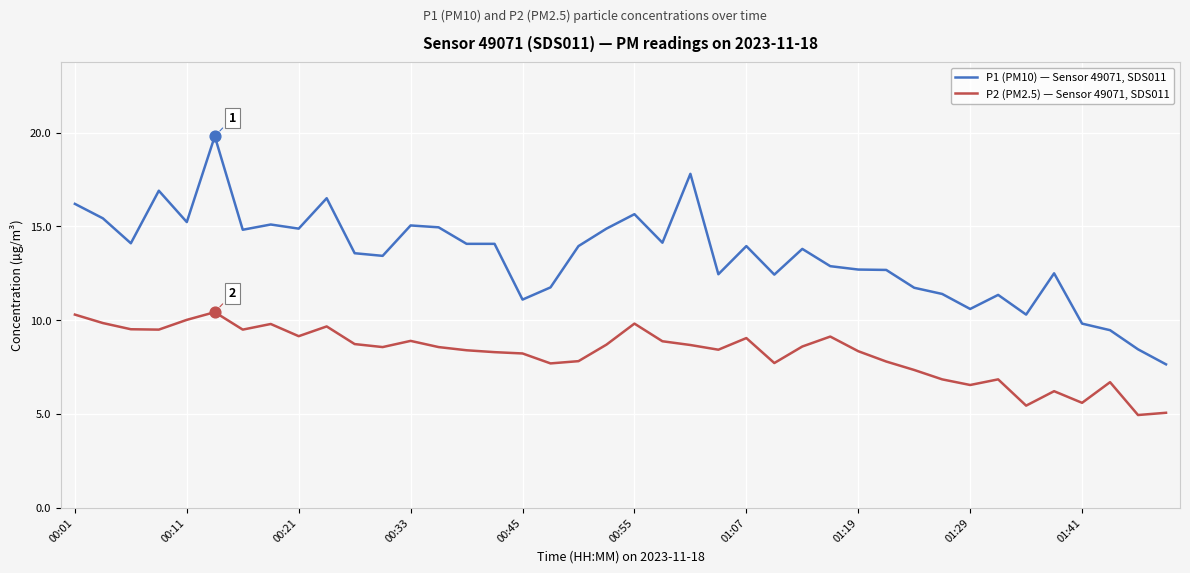

Which series has the largest total across all categories?

P1 (PM10) — Sensor 49071, SDS011